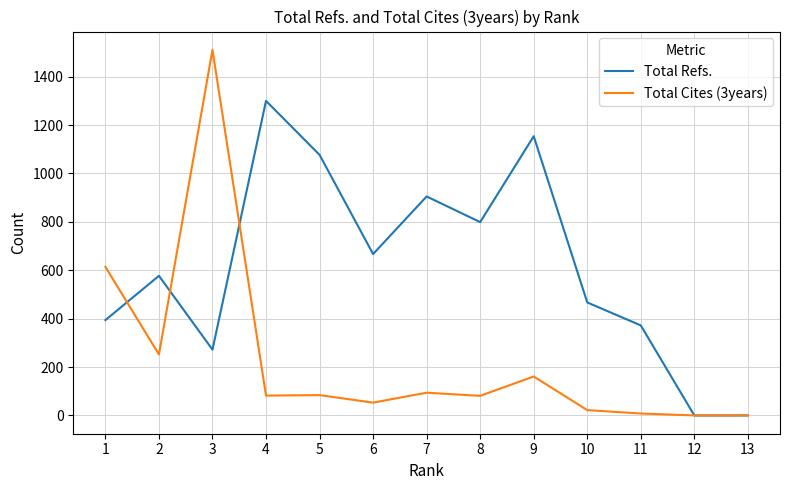

At which category is the sum across all series the highest?

3